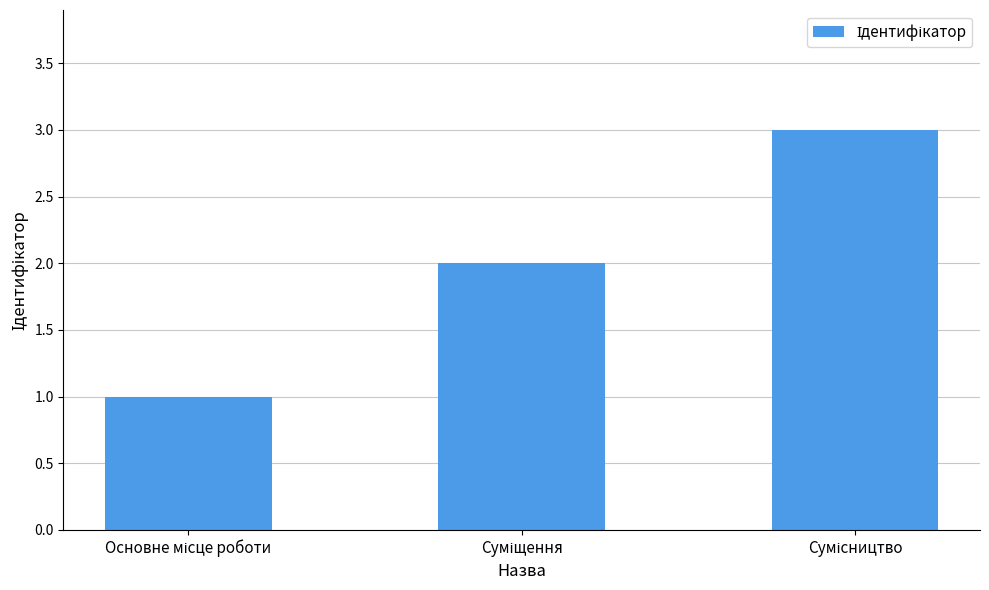

What is the average value?

2